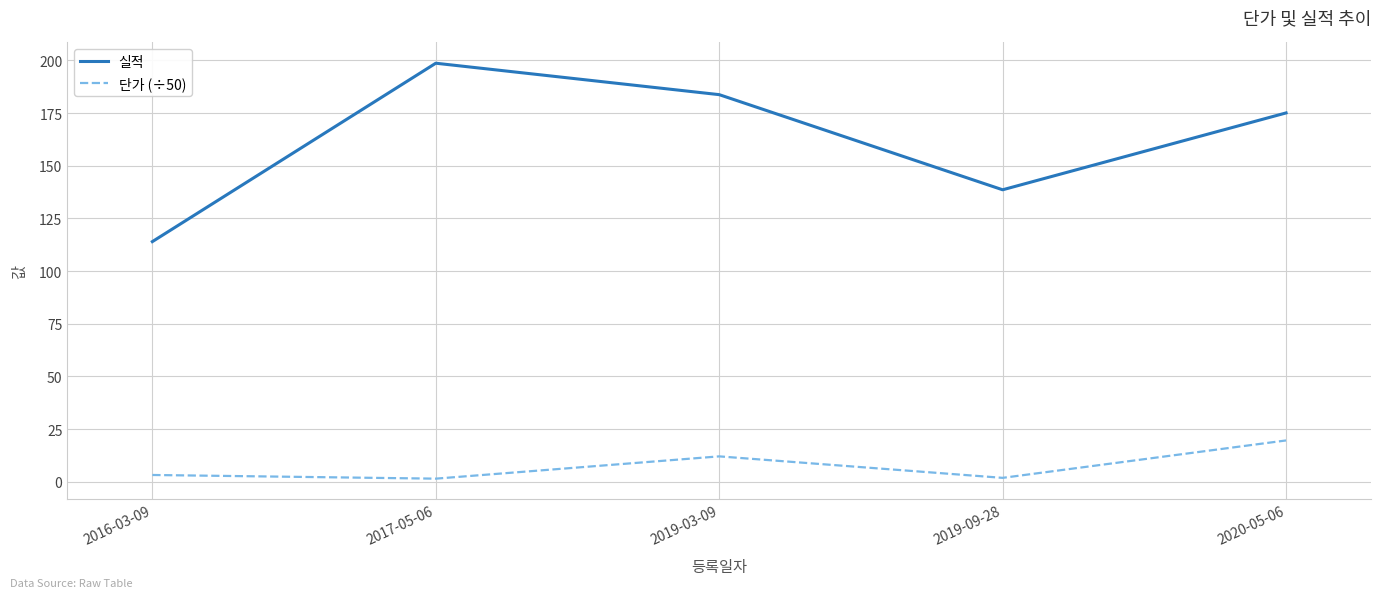

What is the smallest value displayed?

1.5